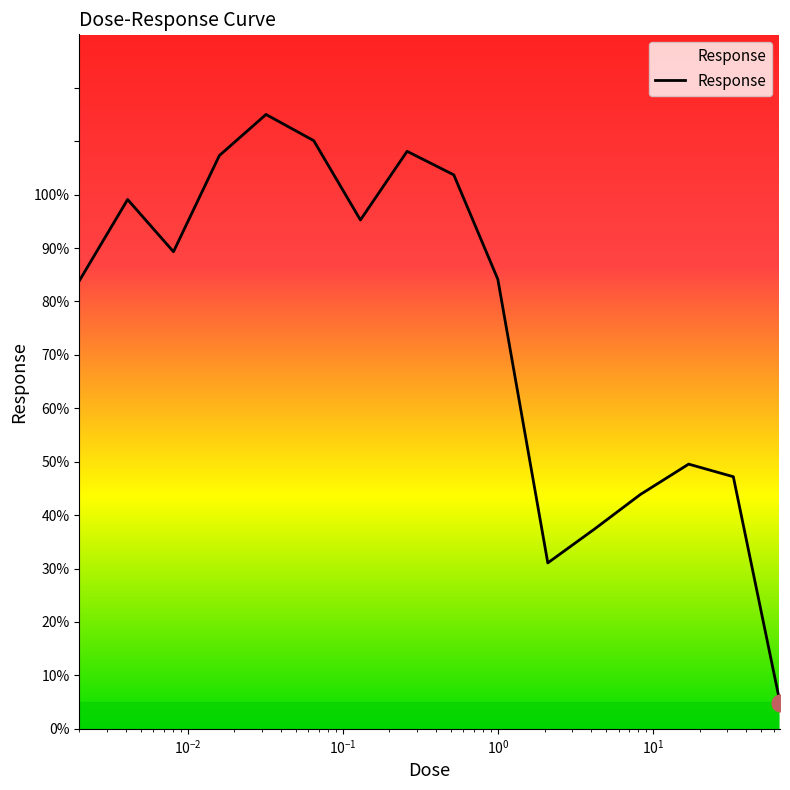

What is the difference between the maximum and minimum values?

110.1